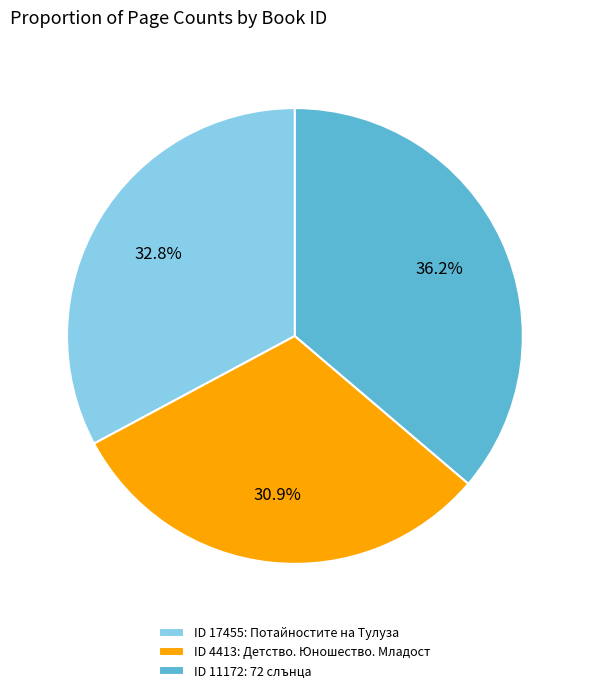

Is there any slice that represents more than half of the pie?

No